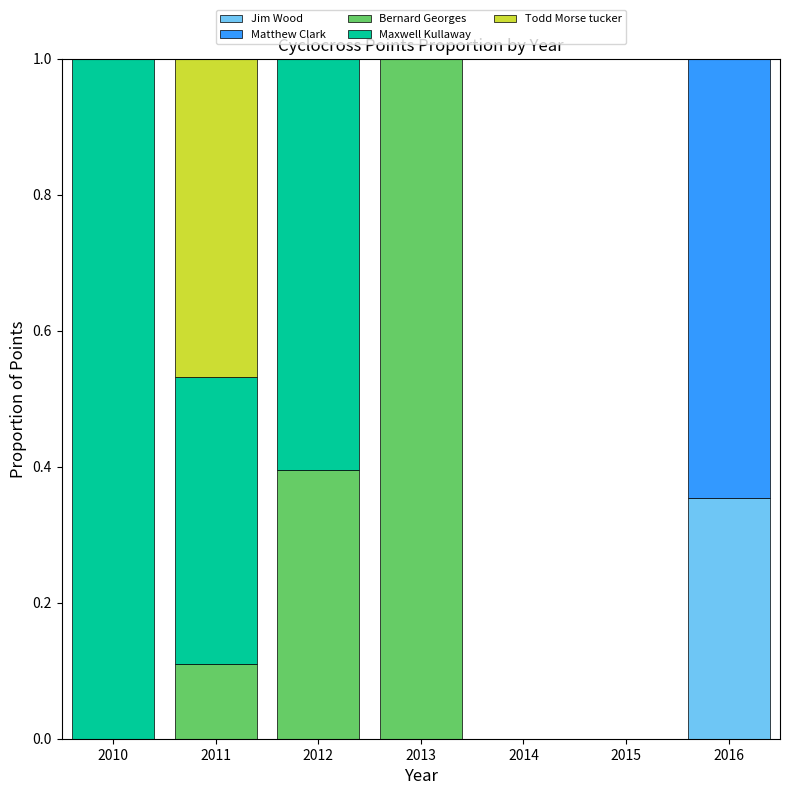

What is the total value across all series at 2011?

1.0